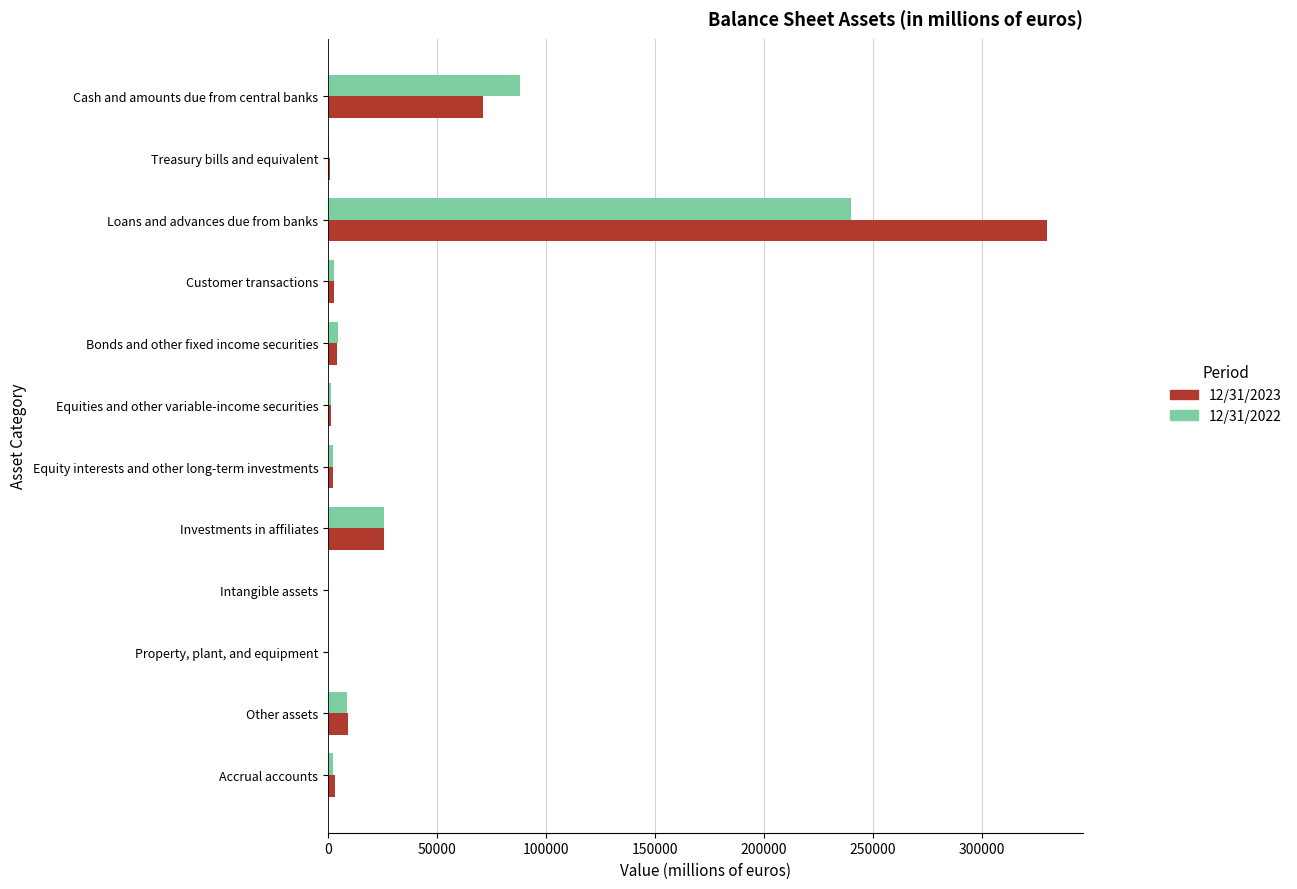

What are all the series names shown in the legend?

12/31/2023, 12/31/2022